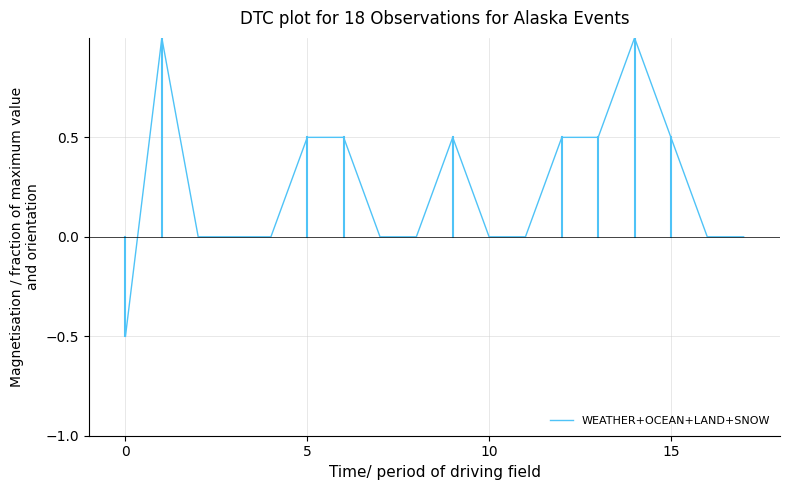

How many values are between 0 and 1?

17